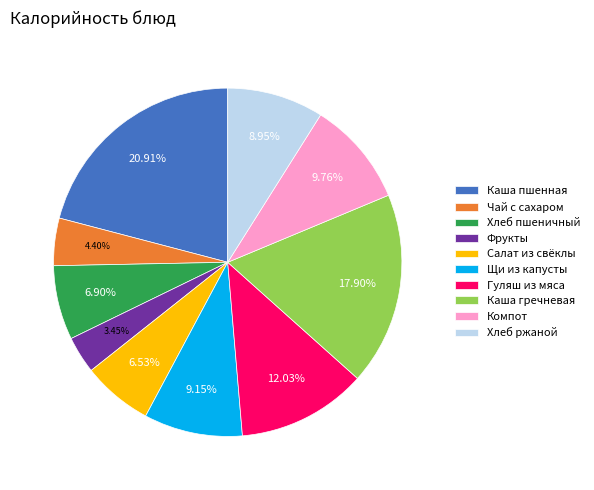

Is the sum of Компот and Каша пшенная greater than half?

No